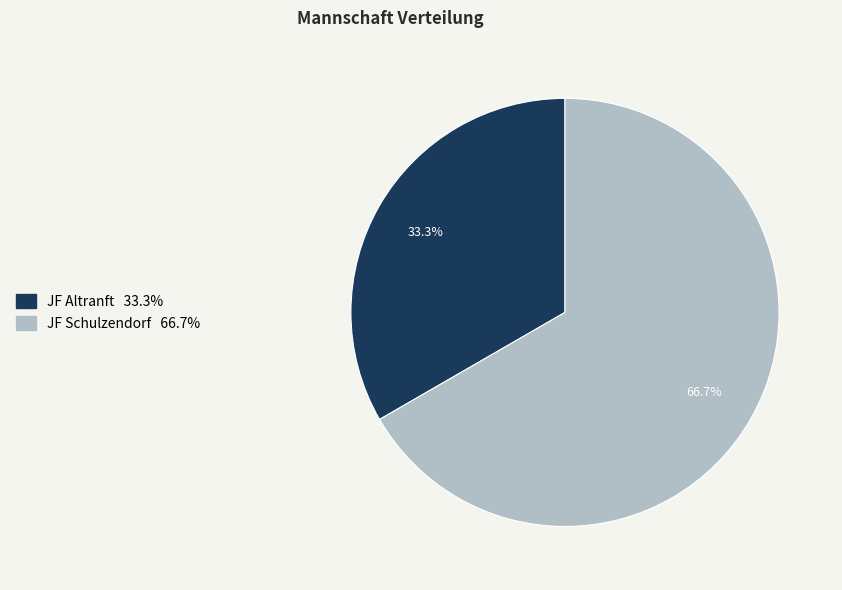

What percentage is the JF Schulzendorf slice, to the nearest percent?

67%